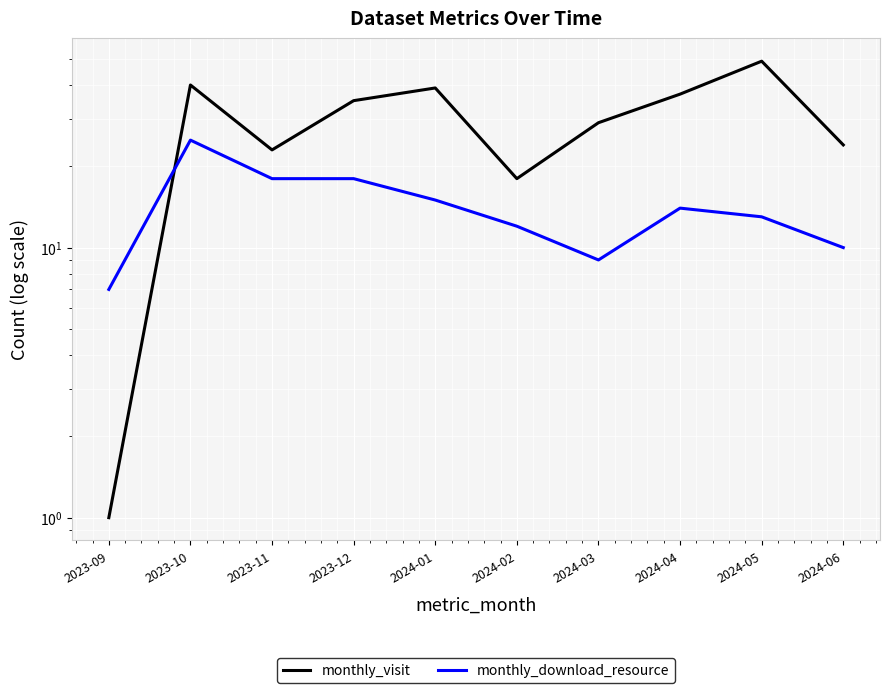

The value of monthly_visit at 2023-12 is 35. True or false?

True